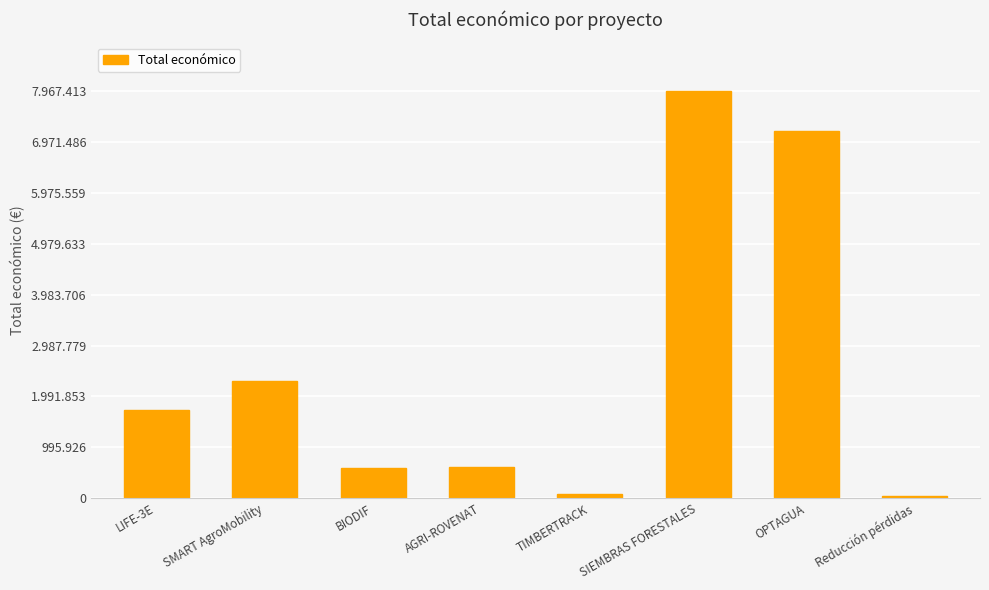

What is the value of the 7th bar from the left?

7187653